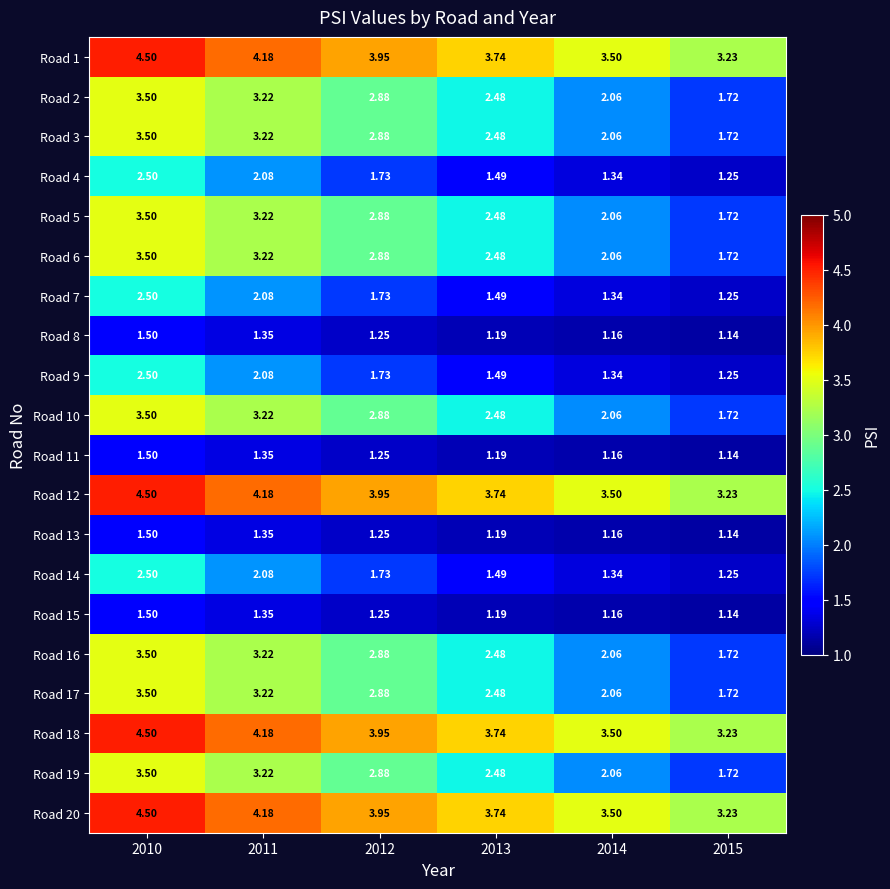

Is the value of Road 1 at 2012 greater than the value of Road 14 at 2010?

Yes